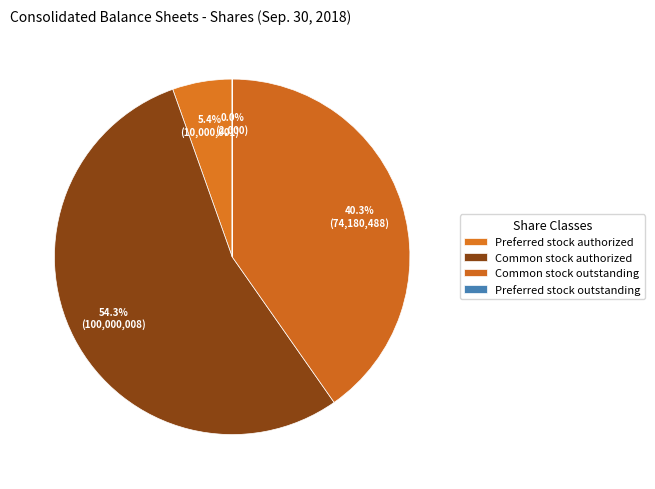

Is there a majority slice in this chart?

Yes